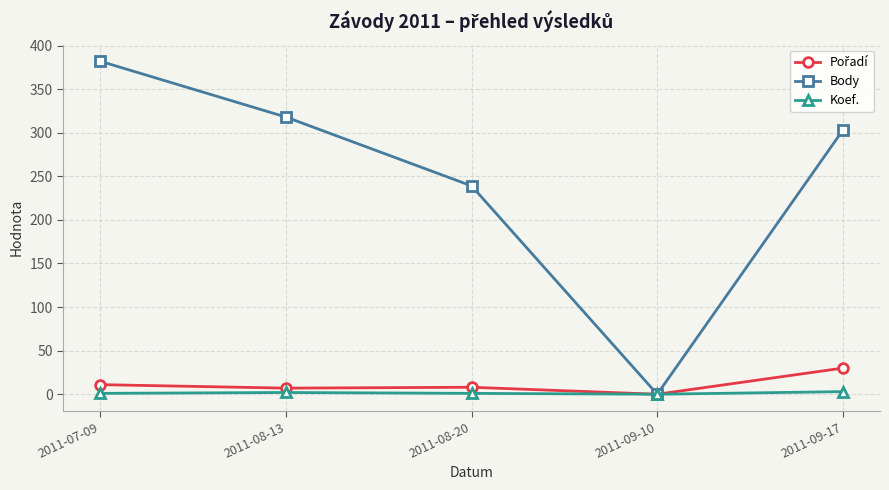

How many positive values does the Body series have?

4